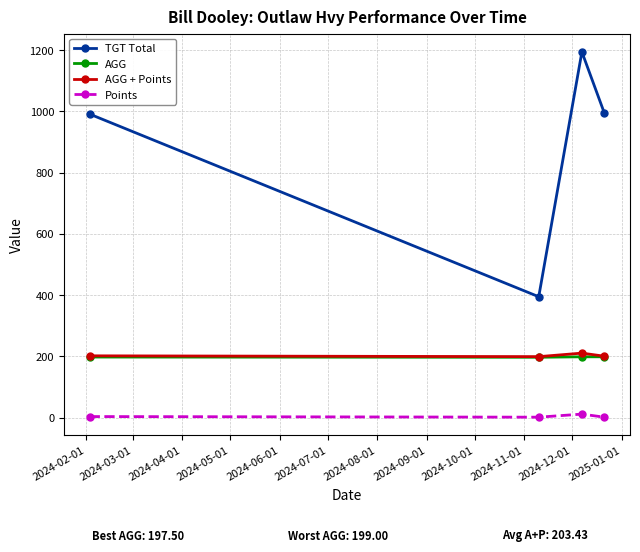

Which series has the largest total across all categories?

TGT Total